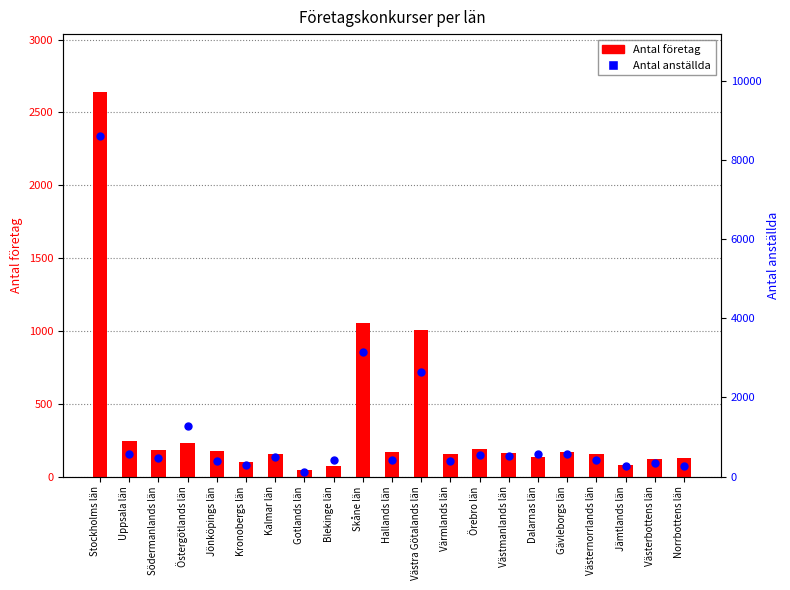

Which series reaches the maximum Y coordinate?

Antal anställda